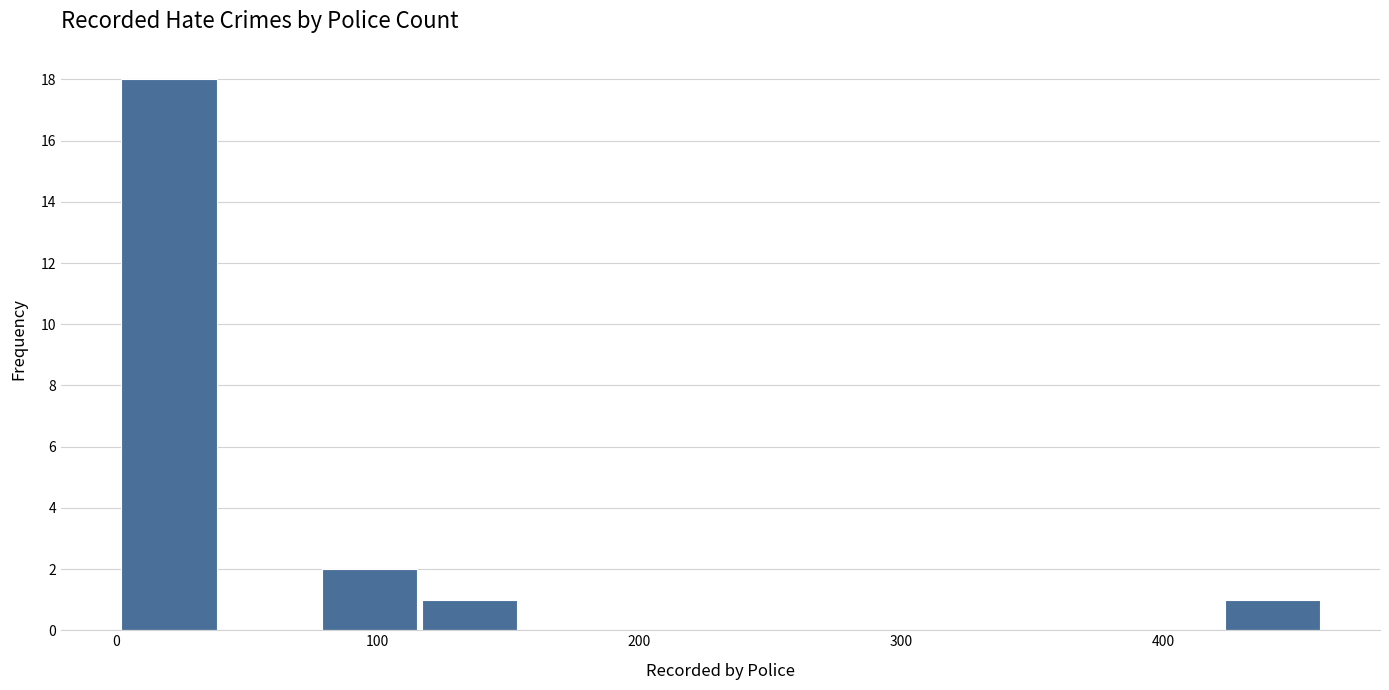

Read against the x-axis, roughly where is the centre of the tallest bar?

20